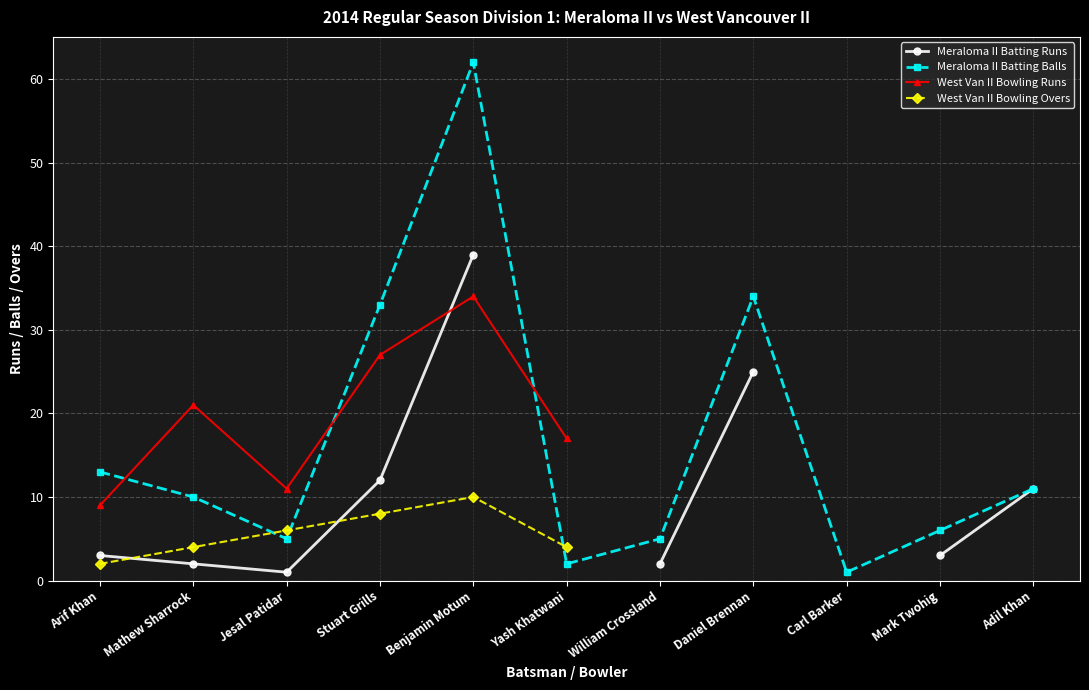

Which has a higher value, Benjamin Motum or Adil Khan?

Benjamin Motum